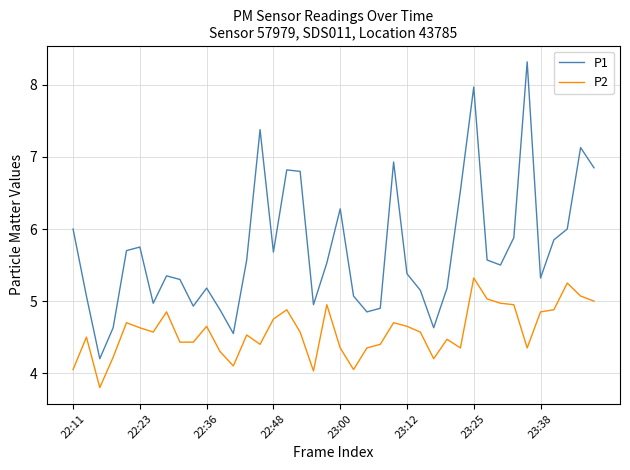

List the series in order of their peak value, highest first.

P1, P2